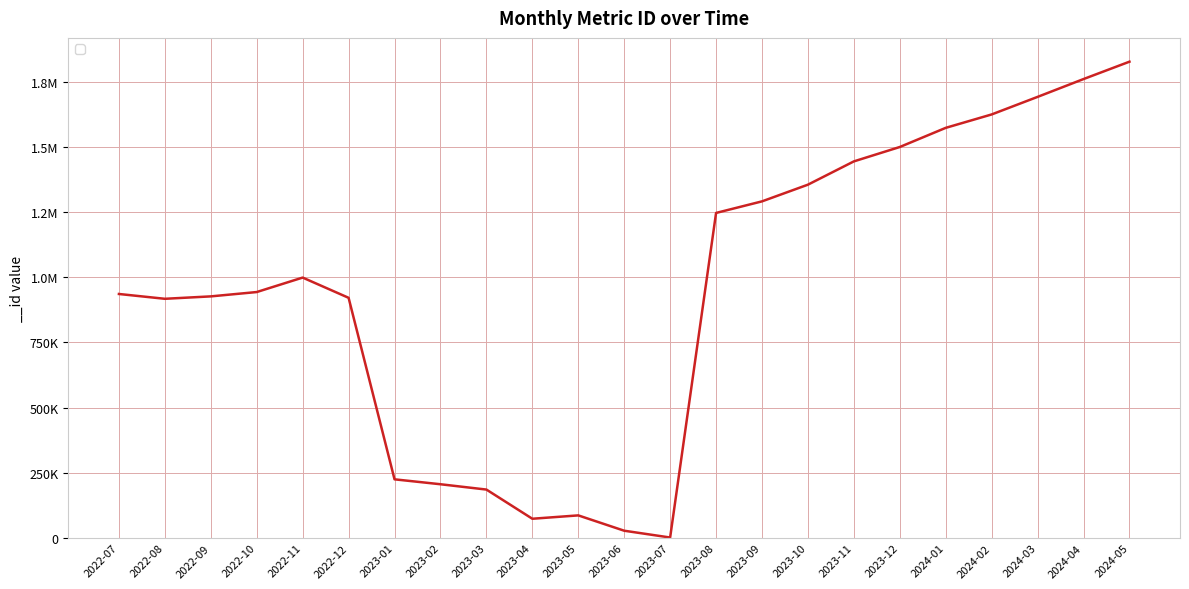

The value at 2024-03 is 890029. True or false?

False